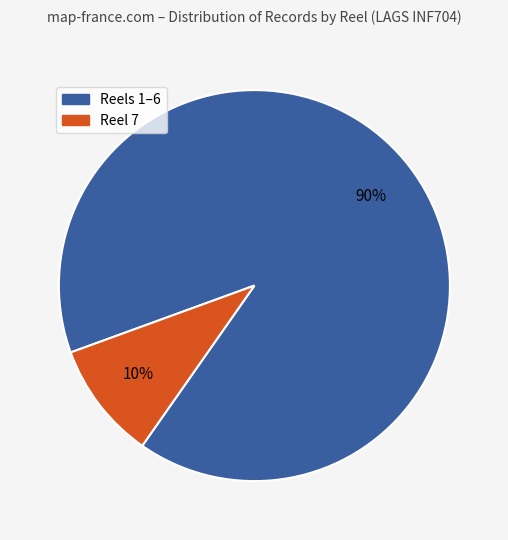

Is there a majority slice in this chart?

Yes